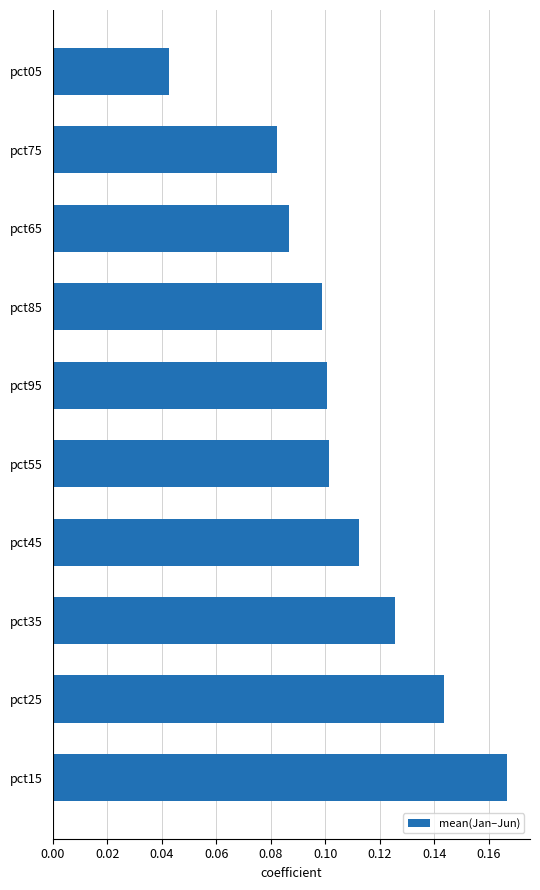

Which has a higher value, pct55 or pct05?

pct55